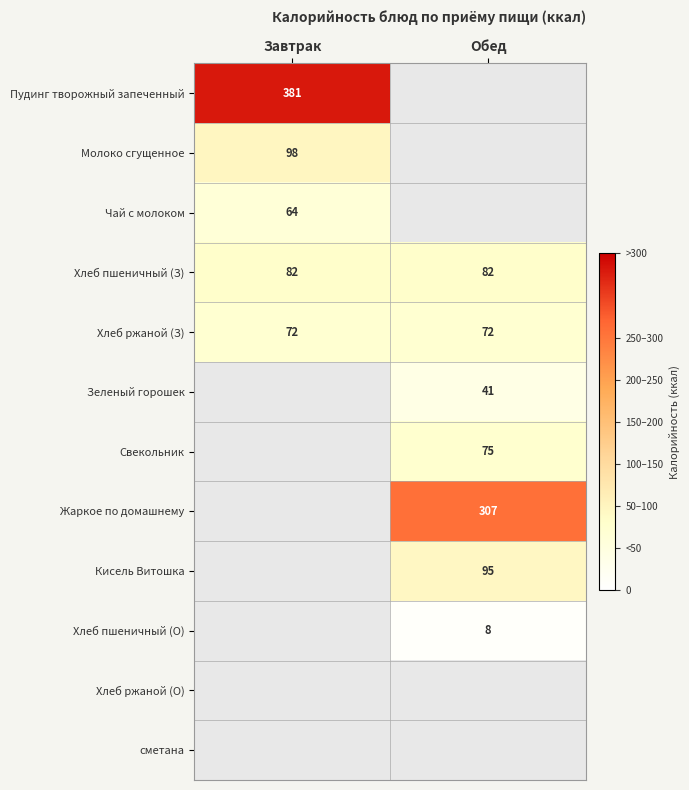

How many series are shown in this chart?

12